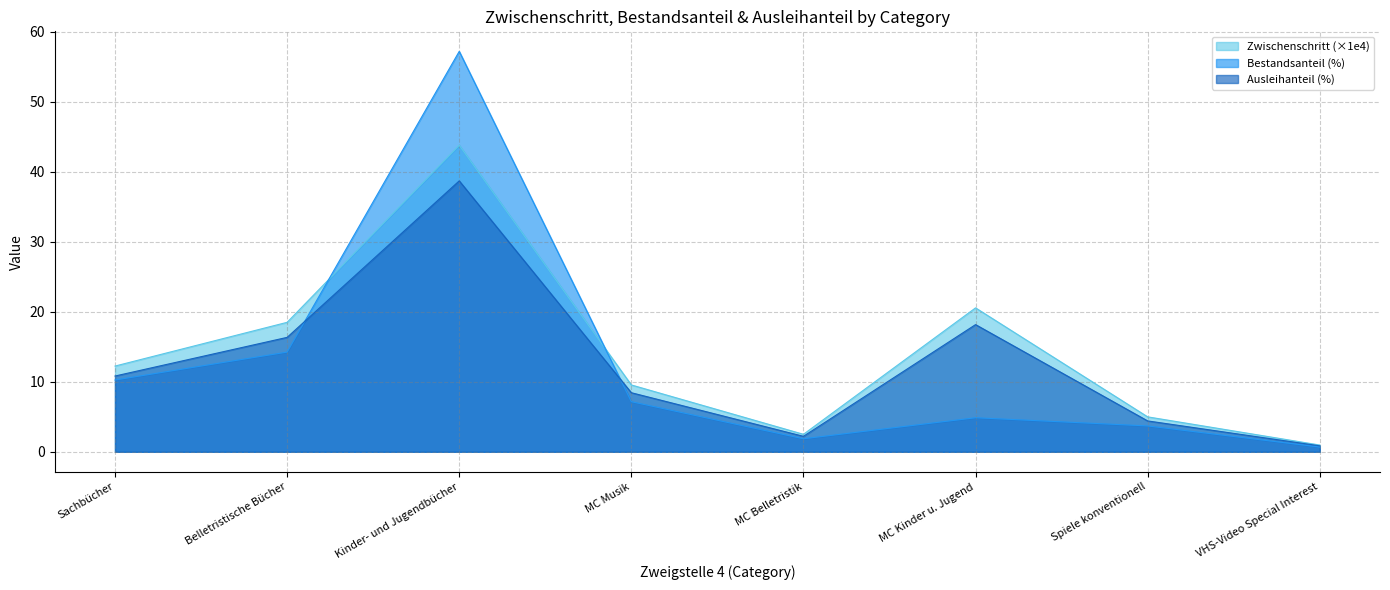

How many interior local peaks does the Bestandsanteil series have?

2